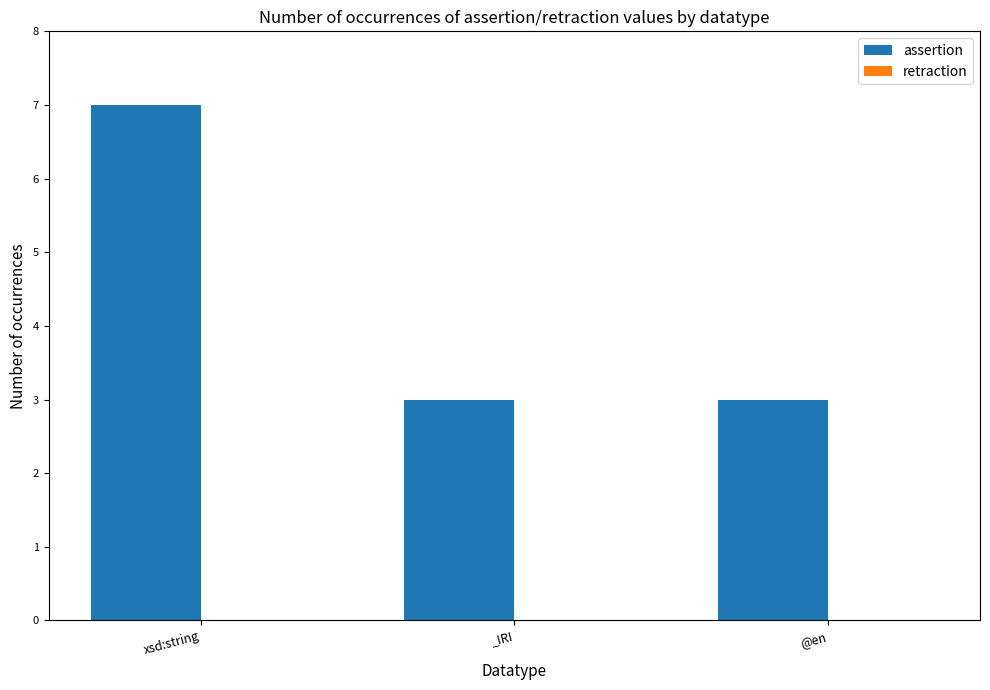

What is the change in value from xsd:string to _IRI?

-4